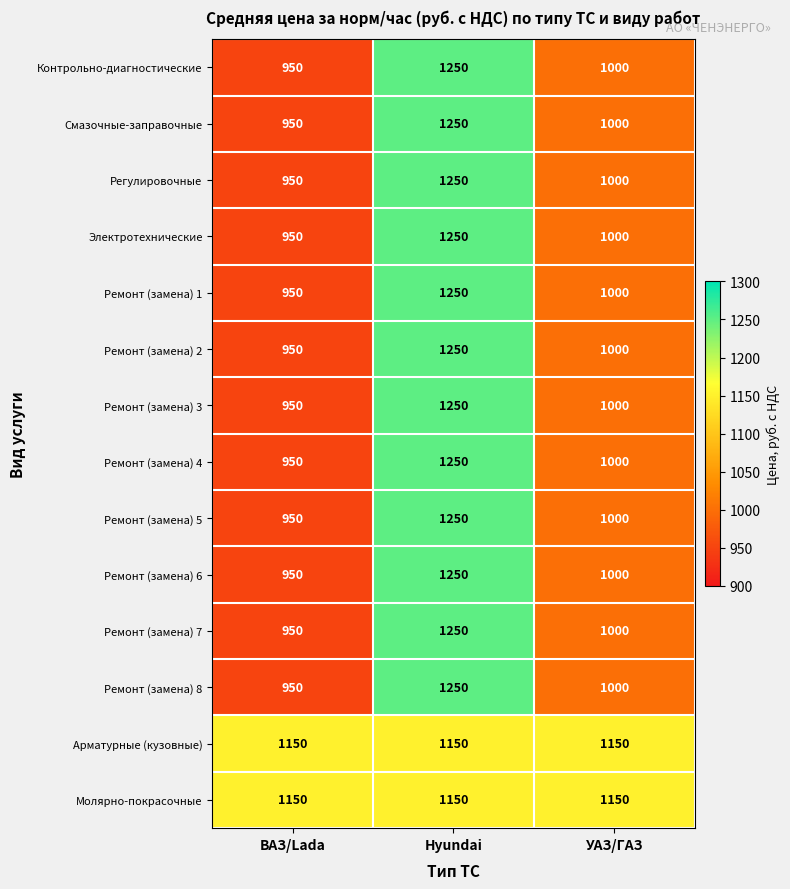

What is the minimum value shown in the chart?

950